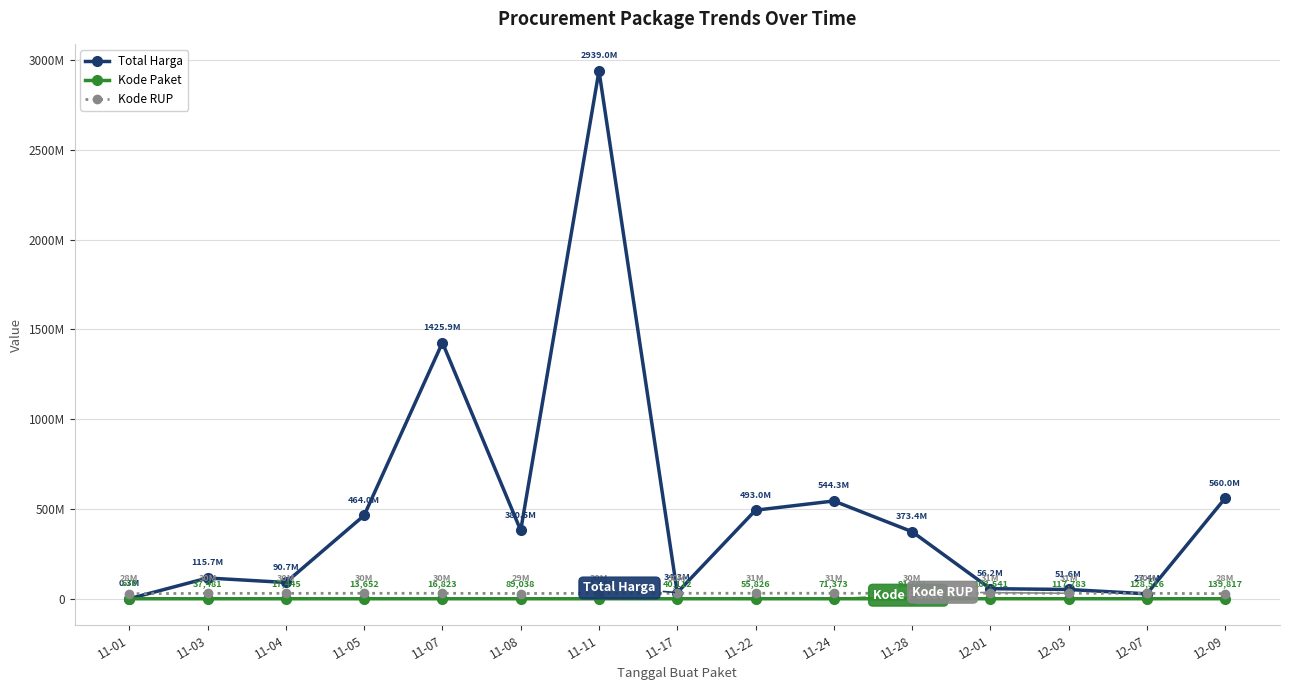

What is the difference between the maximum and minimum values in the Total Harga series?

2938617187